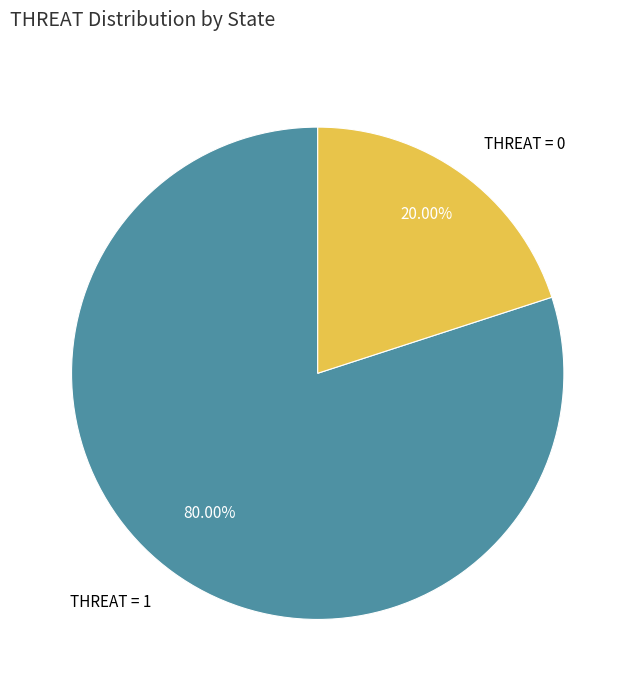

Which slice is the largest?

THREAT = 1